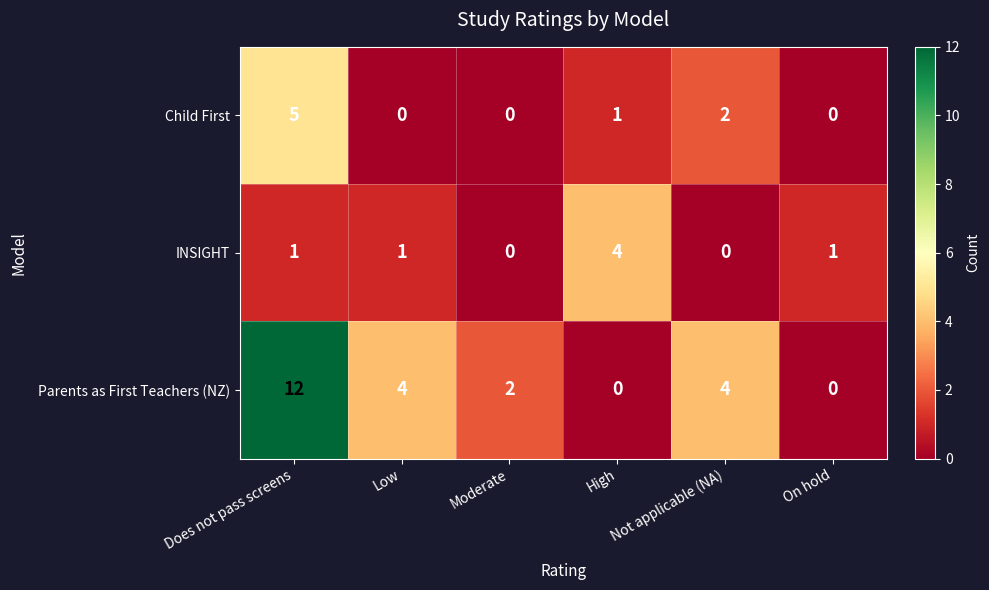

The INSIGHT series shows 0 at Not applicable (NA). True or false?

True